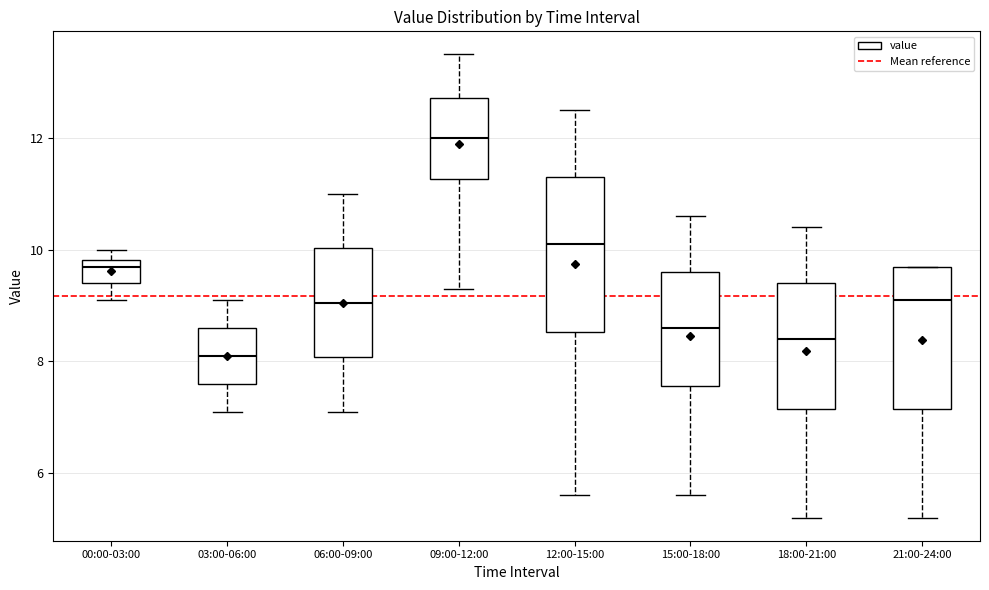

Reading left to right, transcribe this box plot: for each box, give where its median line is, the range the box spans, and where its two whiskers end, as read against the y-axis. The values are not printed on the chart, so give them approximately, as read against the axis.

00:00-03:00: median 9.8 (just below the box's upper edge), box 9.4 to 9.8, whiskers 9.2 to 10.0
03:00-06:00: median 8.2, box 7.6 to 8.6, whiskers 7.2 to 9.2
06:00-09:00: median 9.0, box 8.0 to 10.0, whiskers 7.2 to 11.0
09:00-12:00: median 12.0, box 11.2 to 12.8, whiskers 9.4 to 13.6
12:00-15:00: median 10.2, box 8.6 to 11.4, whiskers 5.6 to 12.6
15:00-18:00: median 8.6, box 7.6 to 9.6, whiskers 5.6 to 10.6
18:00-21:00: median 8.4, box 7.2 to 9.4, whiskers 5.2 to 10.4
21:00-24:00: median 9.2, box 7.2 to 9.8, whiskers 5.2 to 9.8